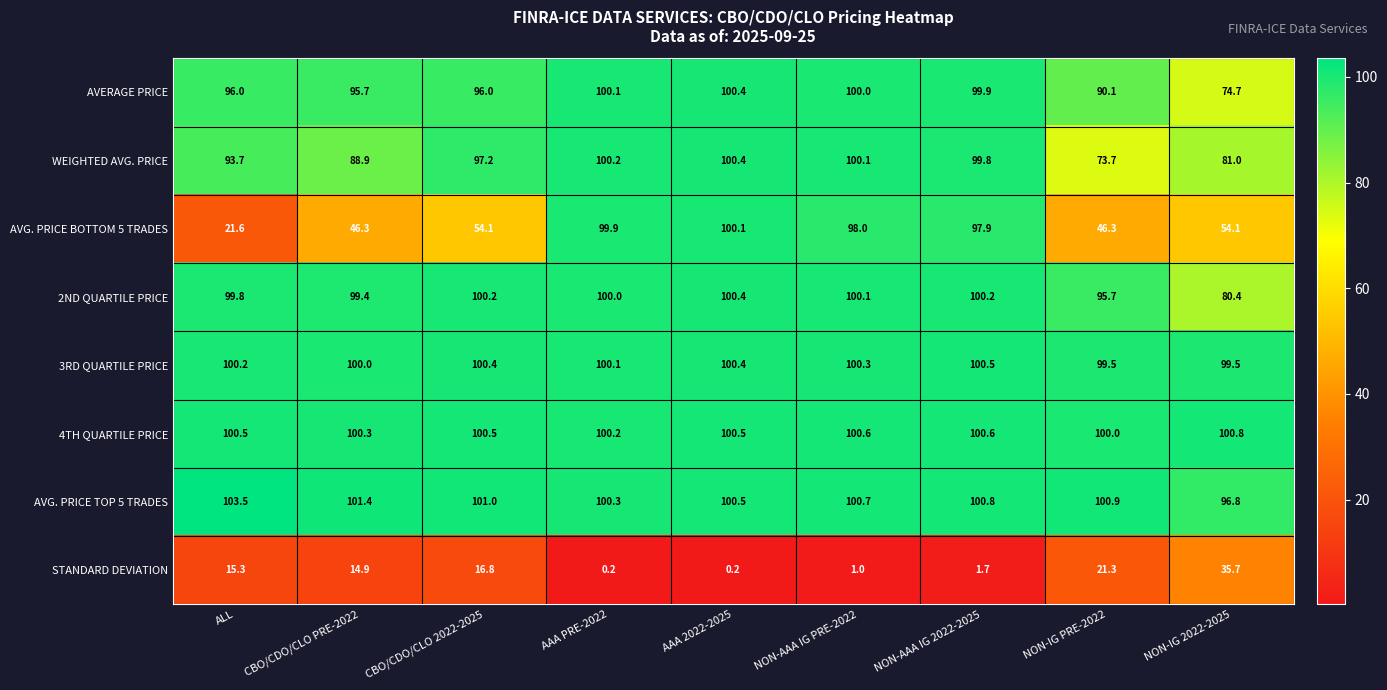

What is the sum of the AVG. PRICE BOTTOM 5 TRADES values at NON-IG PRE-2022 and ALL?

67.9